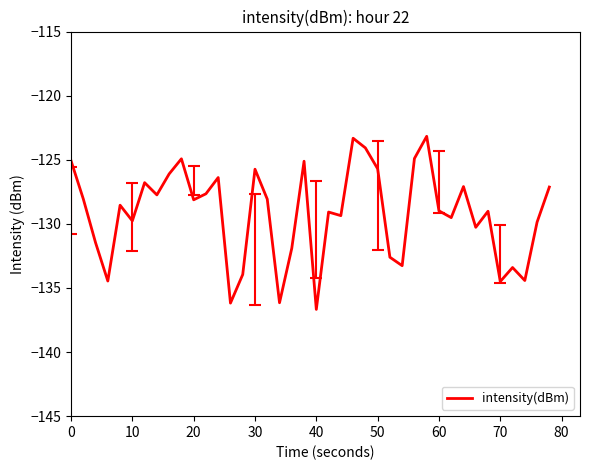

What is the difference between the maximum and minimum values?

13.5